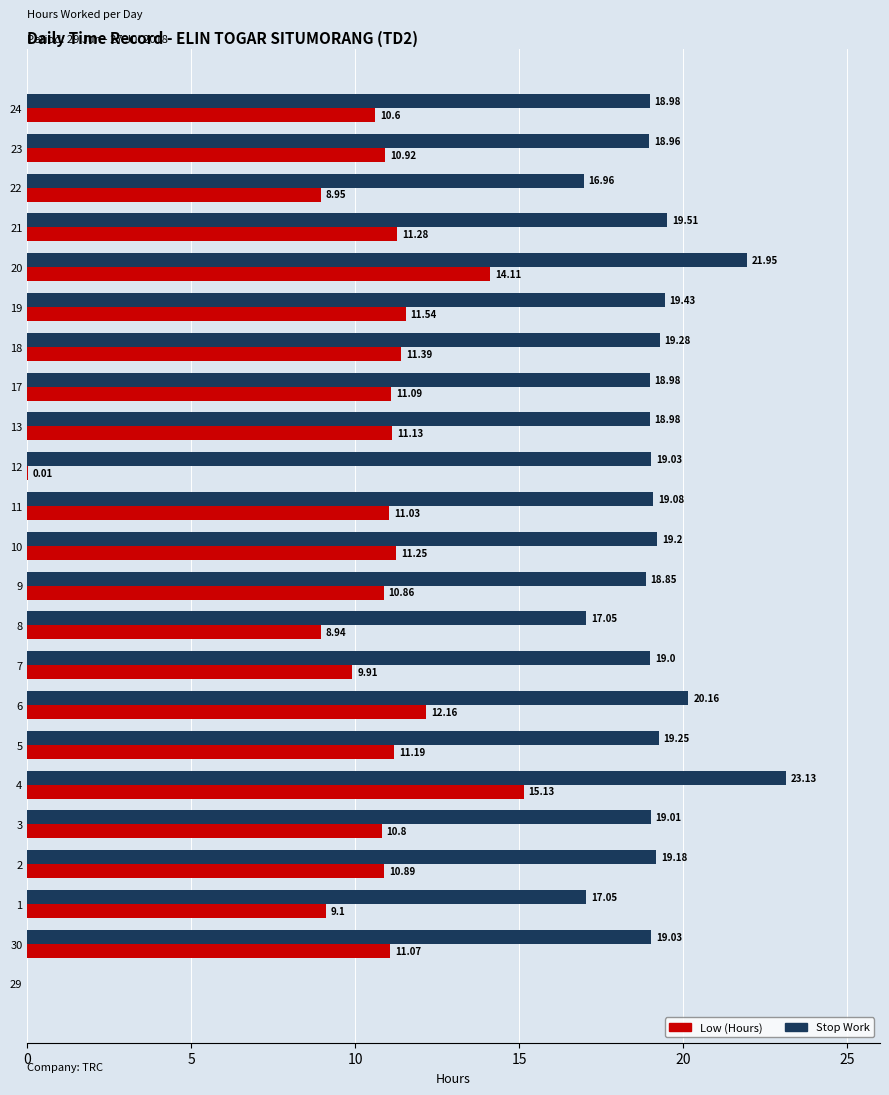

Between 3 and 13, which series saw the biggest shift?

Low (Hours)